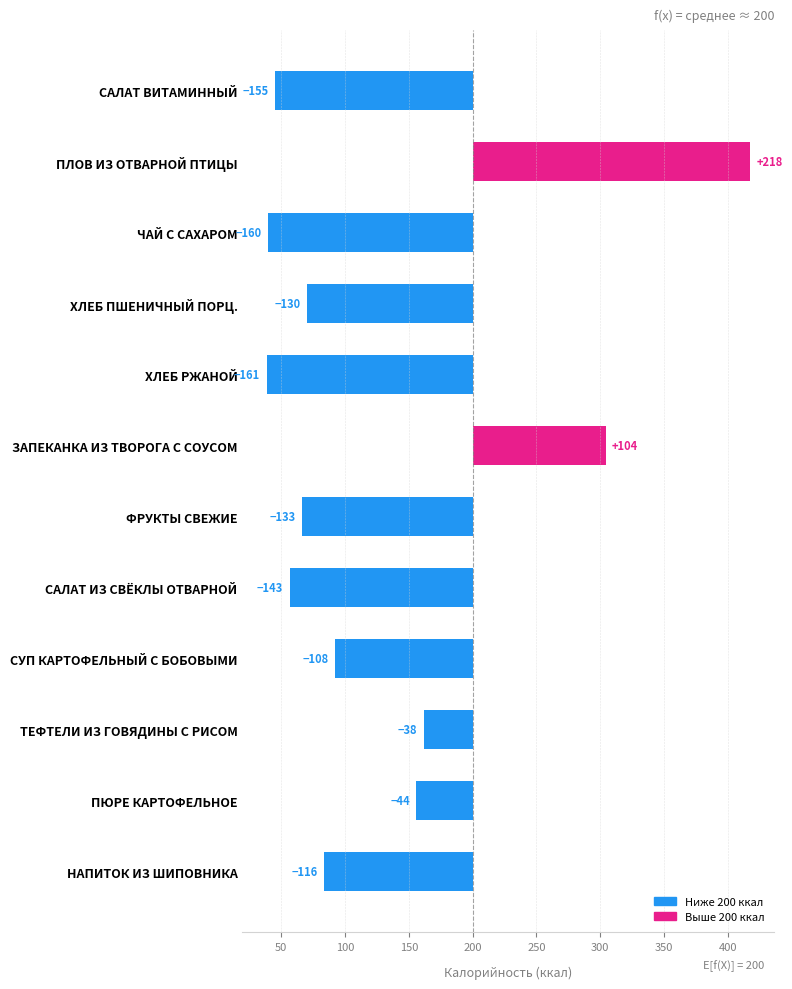

What is the smallest value displayed?

-161.4